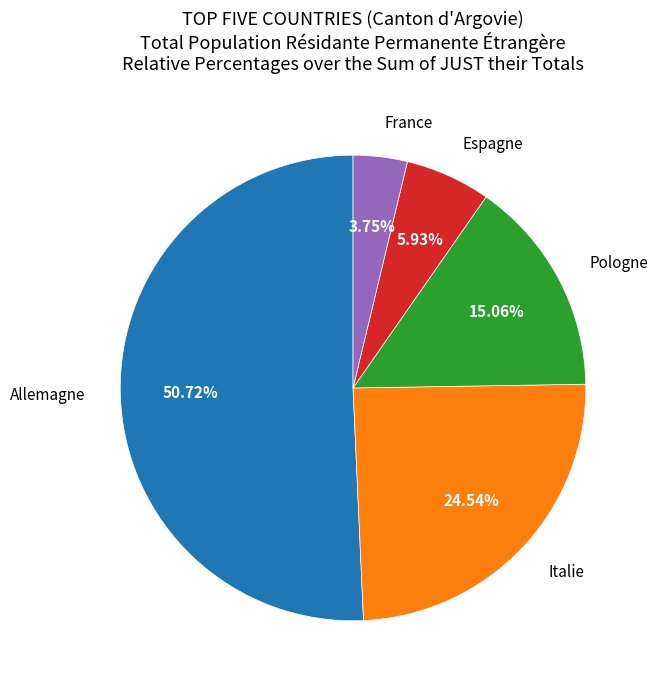

Count the number of slices in the pie.

5